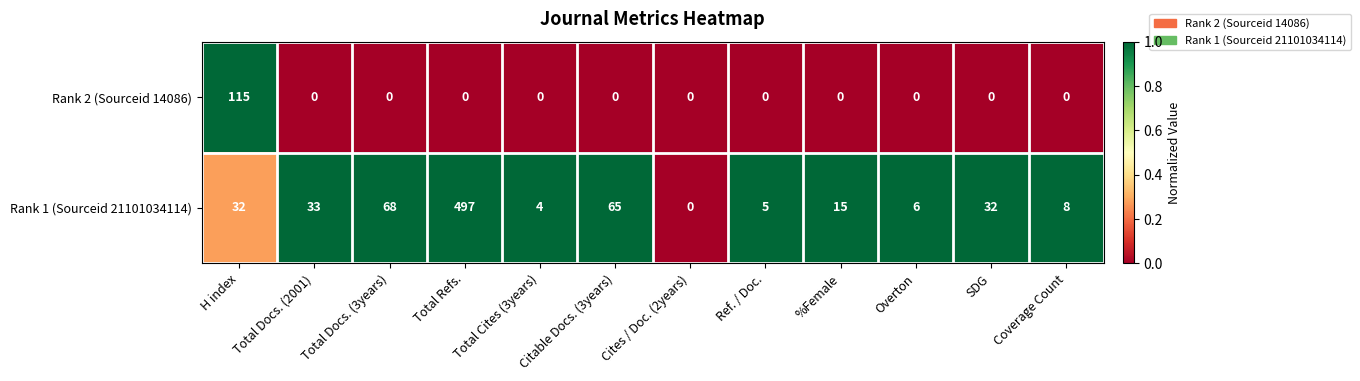

Which series has the largest total across all categories?

Rank 1 (Sourceid 21101034114)